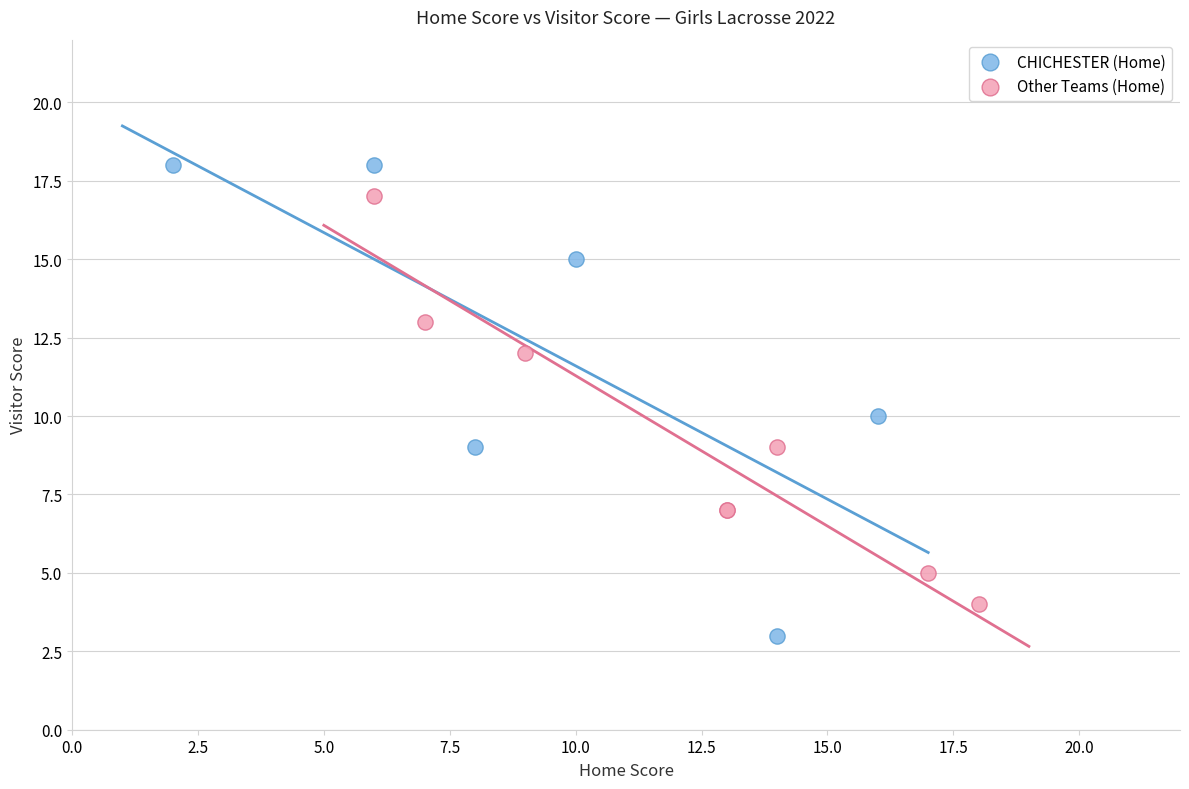

Which series reaches the minimum Y coordinate?

CHICHESTER (Home)